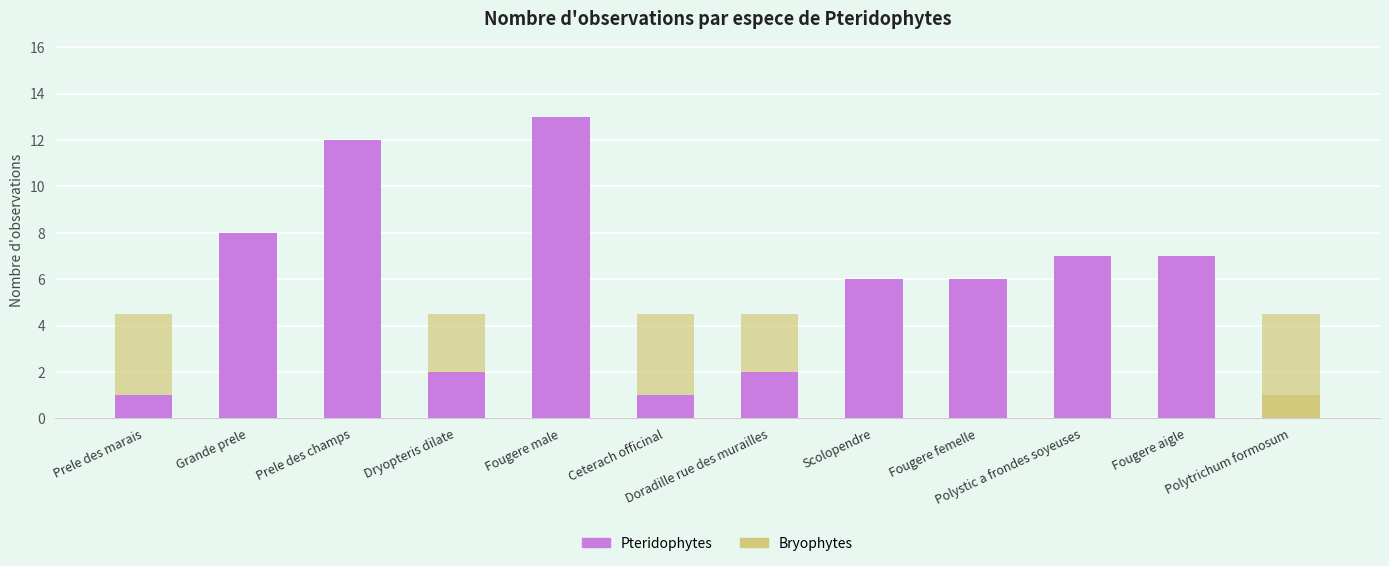

Which has a higher value, Polystic a frondes soyeuses or Grande prele?

Grande prele